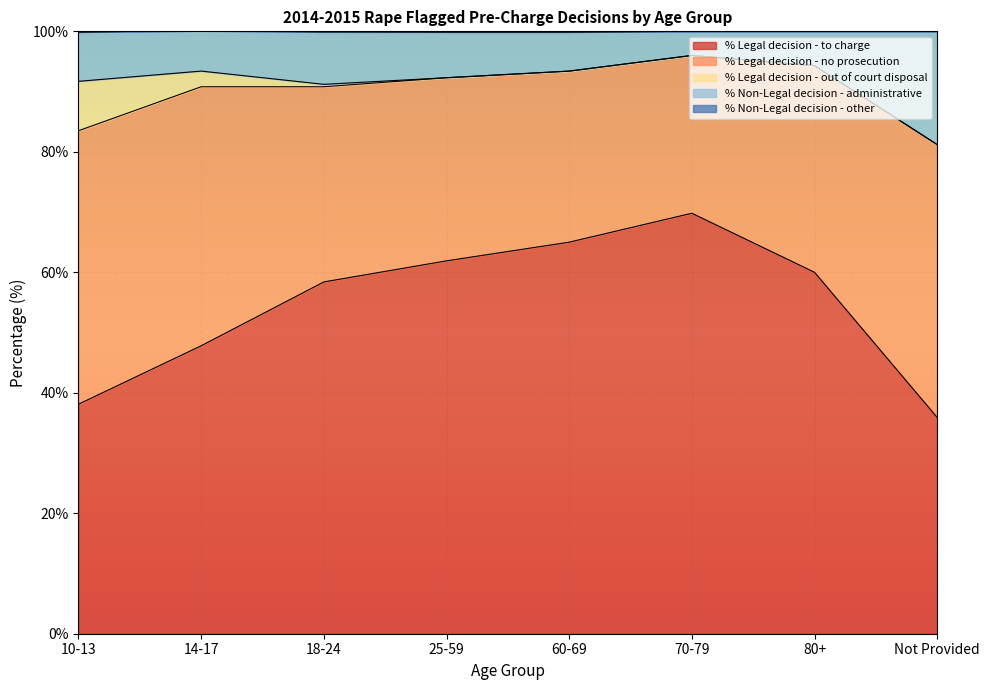

What is the difference between the % Legal decision - no prosecution values at 25-59 and 60-69?

2.0